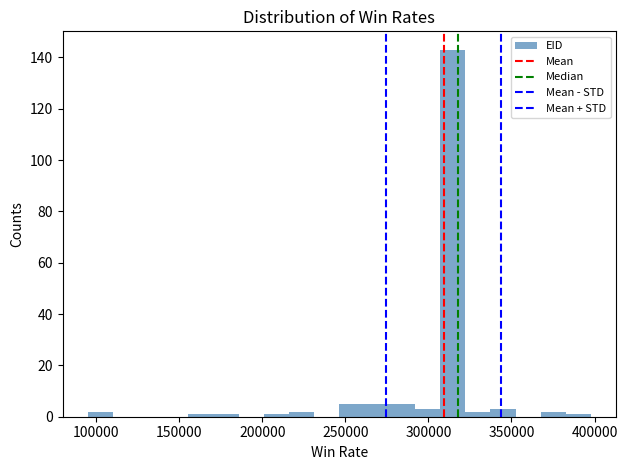

Around what value on the x-axis is the tallest bar? Give the approximate position of its centre, as read against the axis.

315000